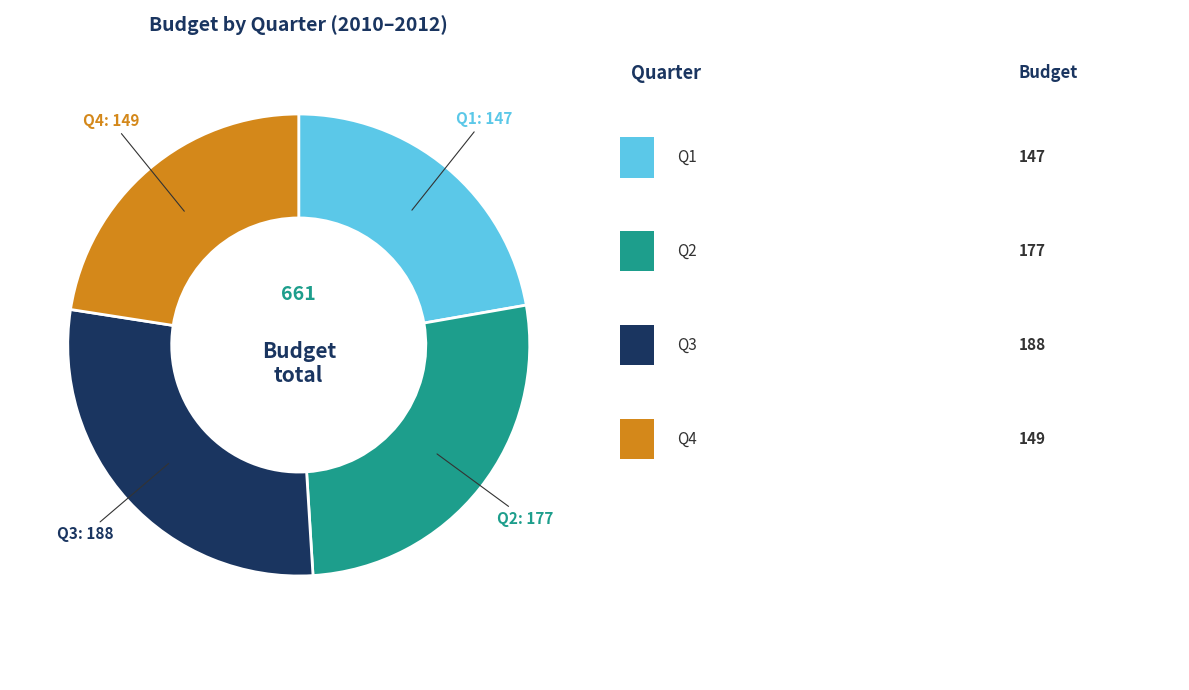

Is there a majority slice in this chart?

No